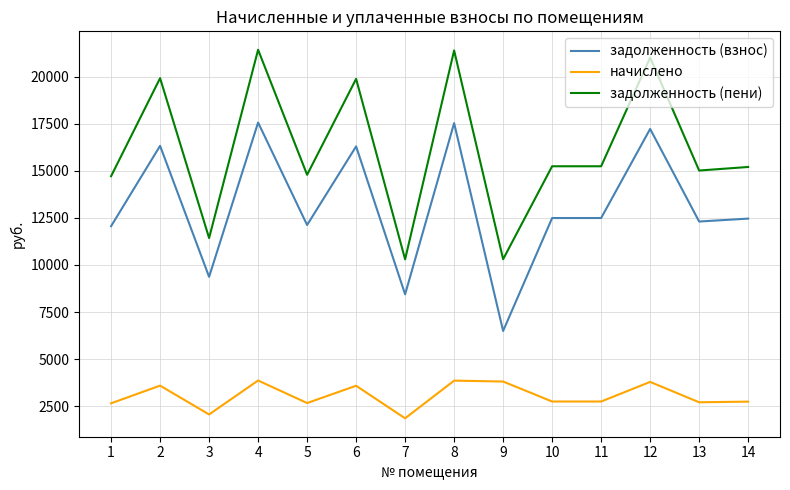

True or false: задолженность (пени) and задолженность (взнос) cross at least once.

False